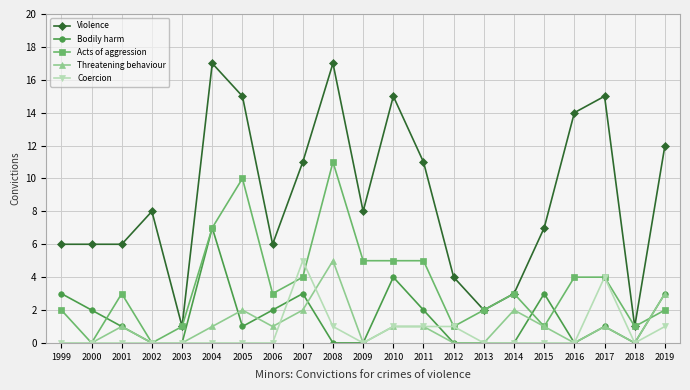

Reading right to left, transcribe all the data shown in this chart.

Violence: 2019=12	2018=1	2017=15	2016=14	2015=7	2014=3	2013=2	2012=4	2011=11	2010=15	2009=8	2008=17	2007=11	2006=6	2005=15	2004=17	2003=1	2002=8	2001=6	2000=6	1999=6
Bodily harm: 2019=3	2018=0	2017=1	2016=0	2015=3	2014=0	2013=0	2012=0	2011=2	2010=4	2009=0	2008=0	2007=3	2006=2	2005=1	2004=7	2003=0	2002=0	2001=1	2000=2	1999=3
Acts of aggression: 2019=2	2018=1	2017=4	2016=4	2015=1	2014=3	2013=2	2012=1	2011=5	2010=5	2009=5	2008=11	2007=4	2006=3	2005=10	2004=7	2003=1	2002=0	2001=3	2000=0	1999=2
Threatening behaviour: 2019=3	2018=0	2017=1	2016=0	2015=1	2014=2	2013=0	2012=0	2011=1	2010=1	2009=0	2008=5	2007=2	2006=1	2005=2	2004=1	2003=0	2002=0	2001=1	2000=0	1999=0
Coercion: 2019=1	2018=0	2017=4	2016=0	2015=0	2014=0	2013=0	2012=1	2011=1	2010=1	2009=0	2008=1	2007=5	2006=0	2005=0	2004=0	2003=0	2002=0	2001=0	2000=0	1999=0